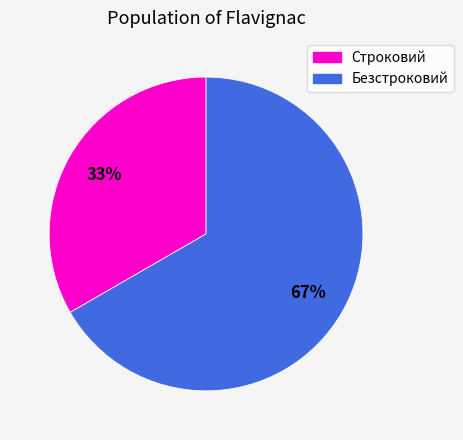

What is the ratio of the value at Безстроковий to the value at Строковий?

2.0